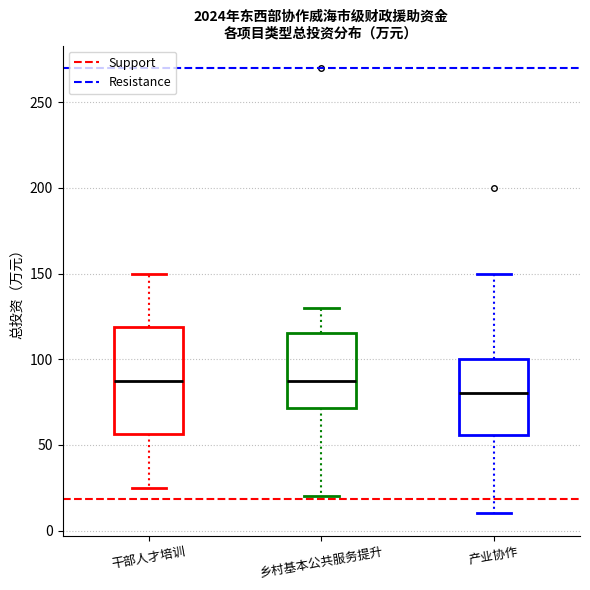

Where does the upper whisker of the box for 乡村基本公共服务提升 end on the y-axis? The values are not printed on the chart, so give them approximately, as read against the axis.

130